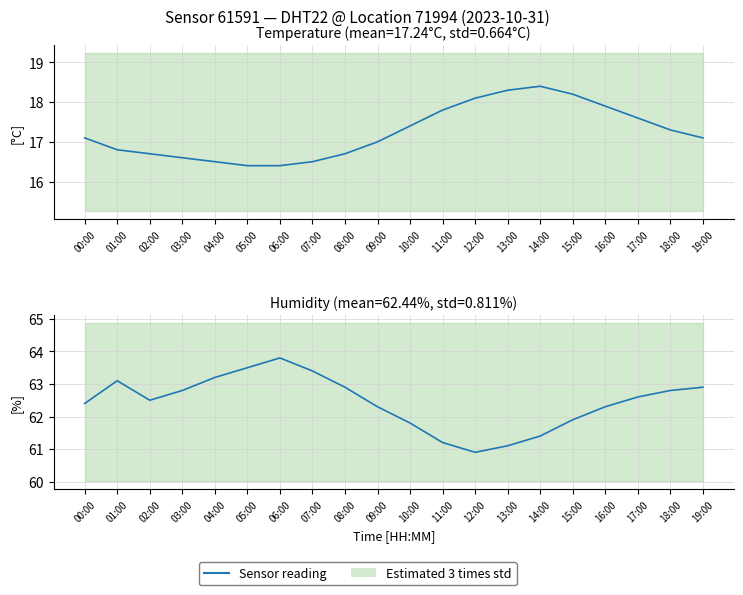

Reading right to left, transcribe all the data shown in this chart.

Temperature: 17.1	17.3	17.6	17.9	18.2	18.4	18.3	18.1	17.8	17.4	17.0	16.7	16.5	16.4	16.4	16.5	16.6	16.7	16.8	17.1
Humidity: 62.9	62.8	62.6	62.3	61.9	61.4	61.1	60.9	61.2	61.8	62.3	62.9	63.4	63.8	63.5	63.2	62.8	62.5	63.1	62.4